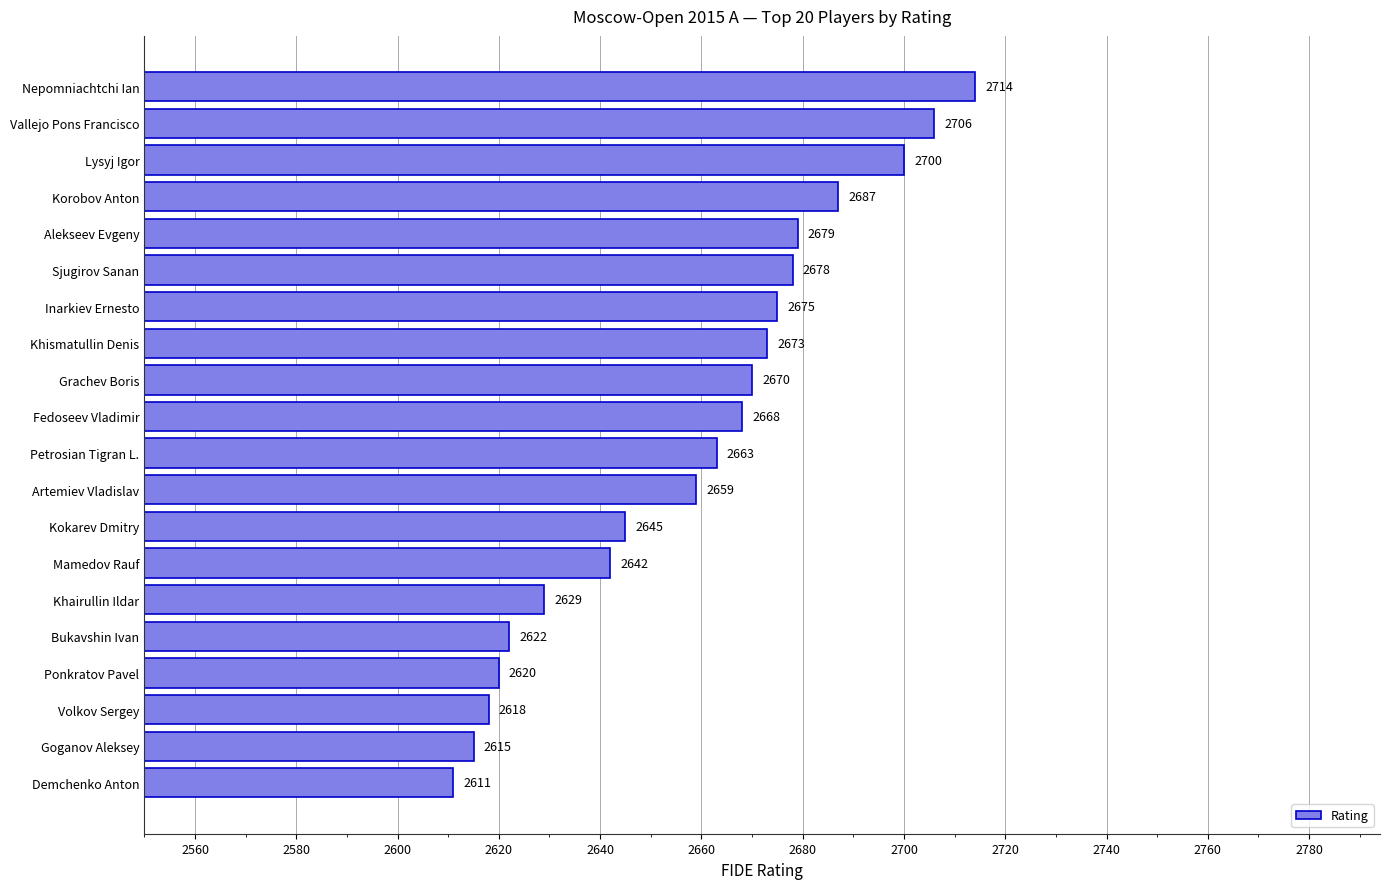

Rank the categories by value from lowest to highest.

Demchenko Anton, Goganov Aleksey, Volkov Sergey, Ponkratov Pavel, Bukavshin Ivan, Khairullin Ildar, Mamedov Rauf, Kokarev Dmitry, Artemiev Vladislav, Petrosian Tigran L., Fedoseev Vladimir, Grachev Boris, Khismatullin Denis, Inarkiev Ernesto, Sjugirov Sanan, Alekseev Evgeny, Korobov Anton, Lysyj Igor, Vallejo Pons Francisco, Nepomniachtchi Ian